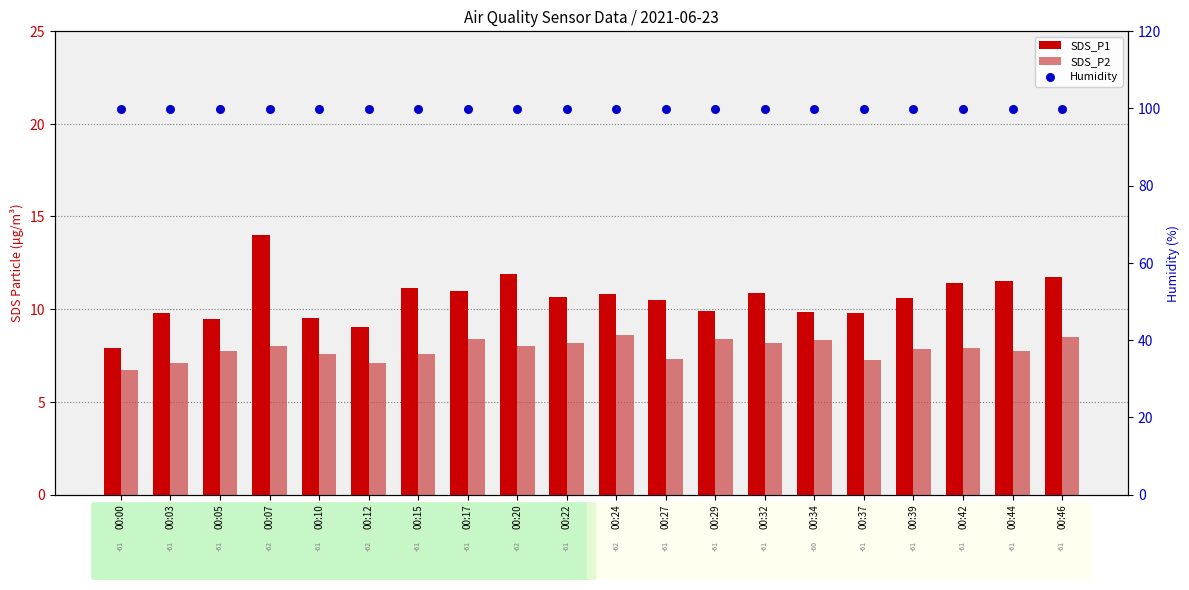

Is the value of SDS_P2 at 00:05 greater than the value of Humidity at 00:07?

No